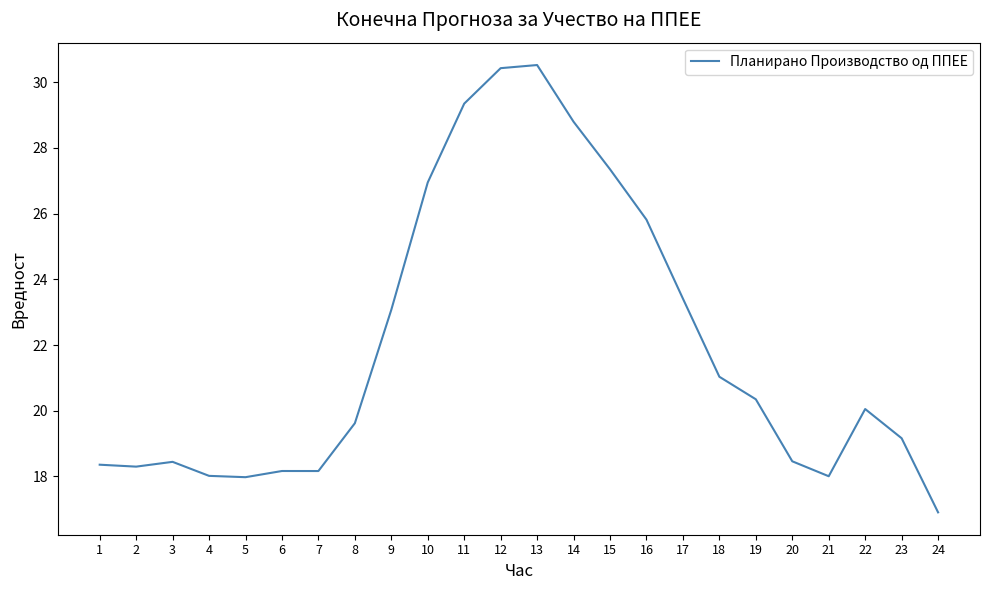

What is the ratio of the value at 17 to the value at 20?

1.3